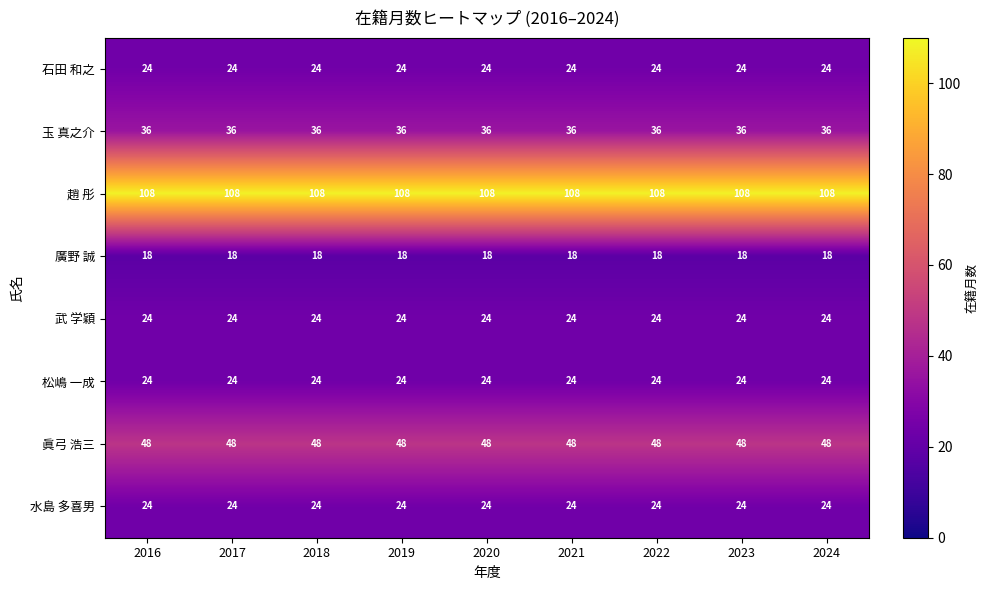

How many series are shown in this chart?

8